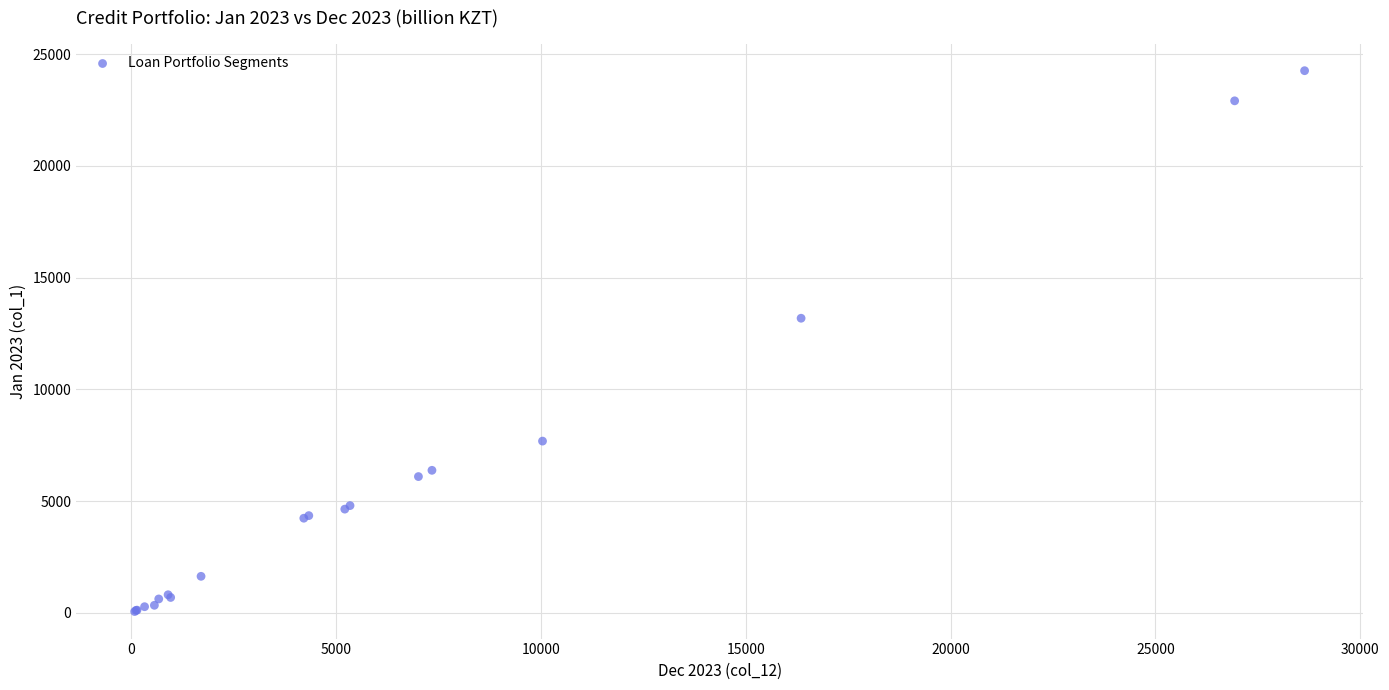

What Y value in the scatter plot is closest to 12159?

13182.5